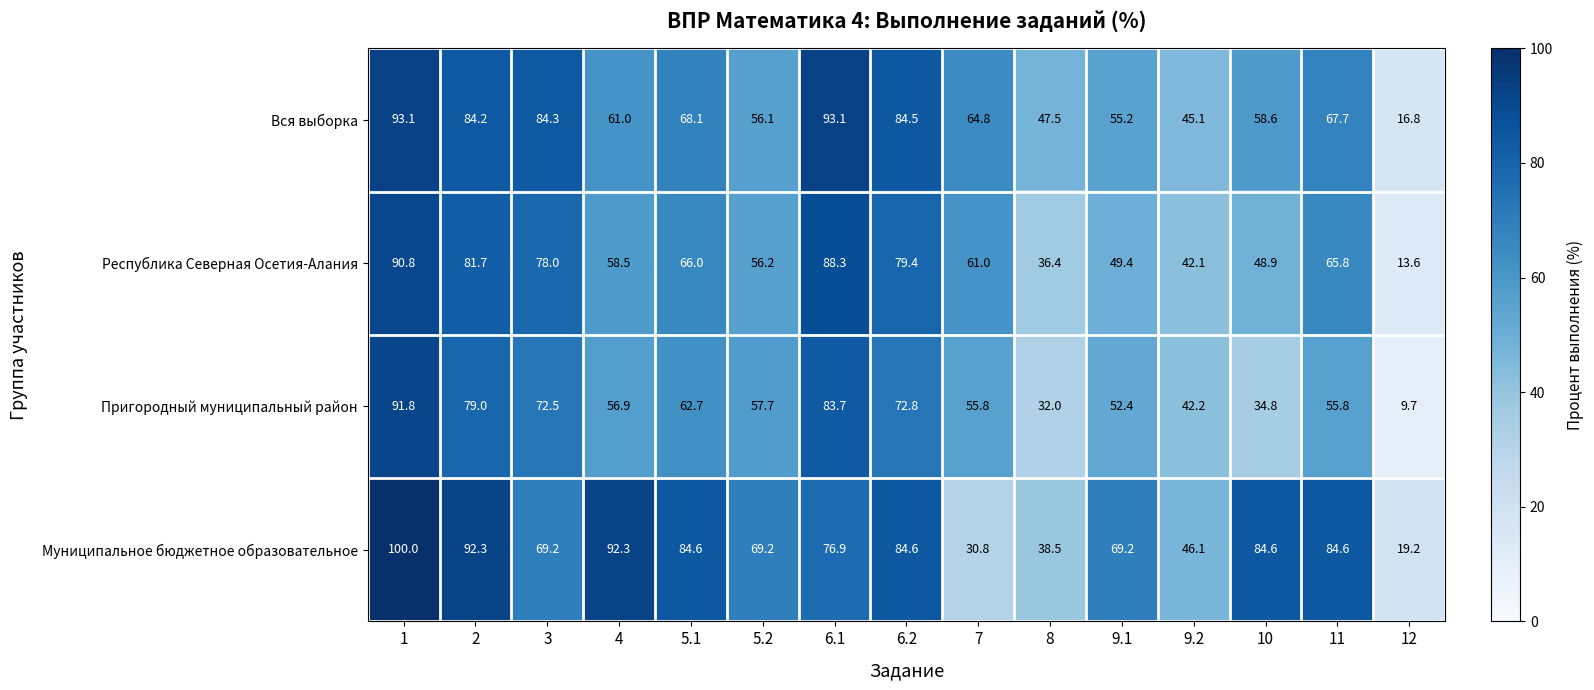

What value does the Республика Северная Осетия-Алания series have at 10?

48.9